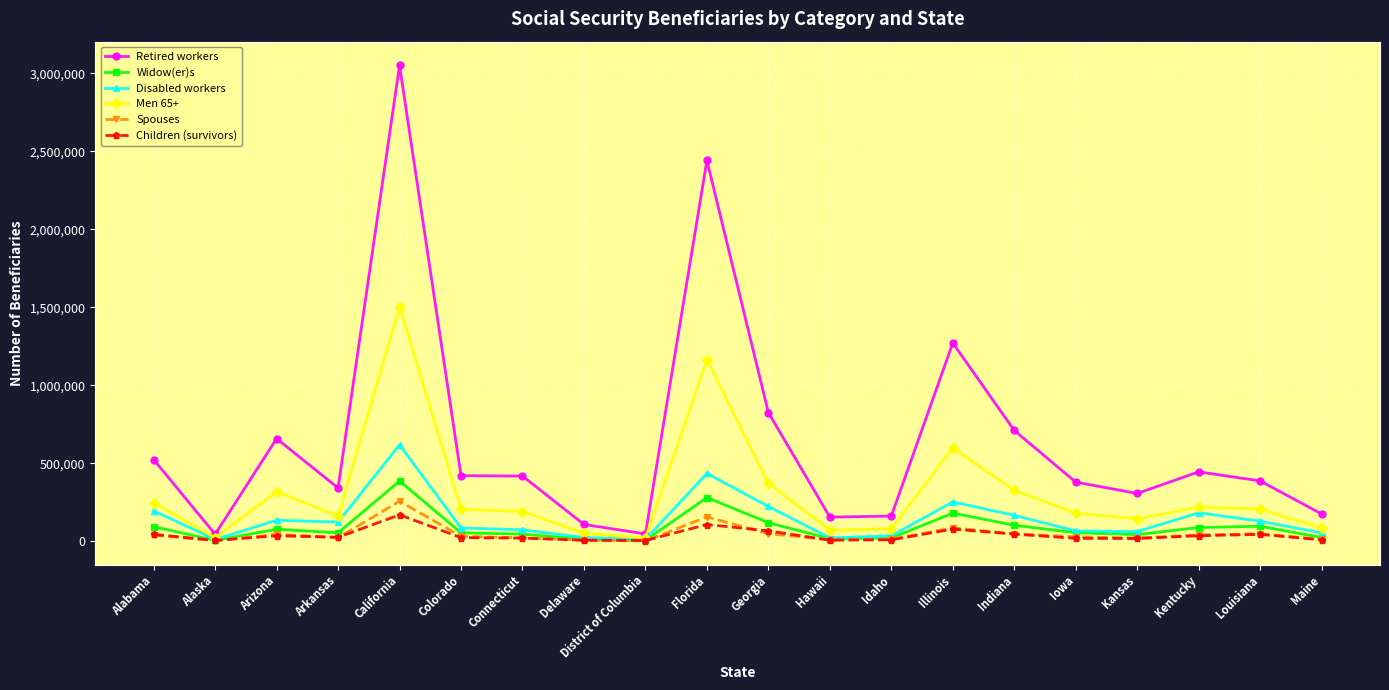

Is it true that Spouses equals 47162 at Indiana?

True